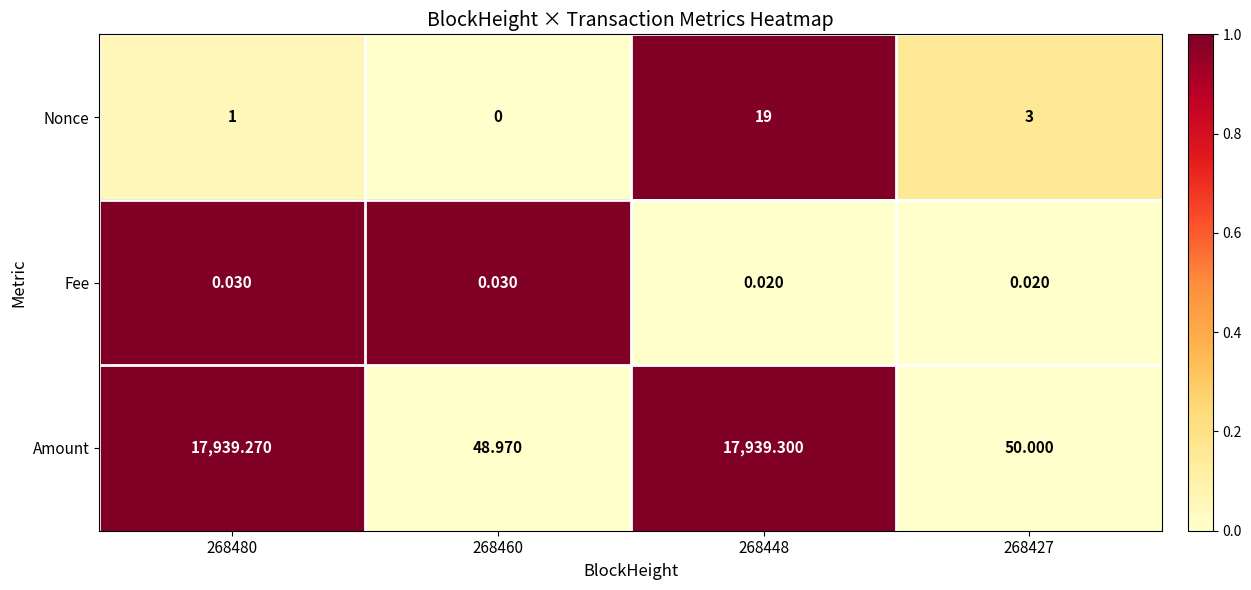

Which series has the largest total across all categories?

Amount